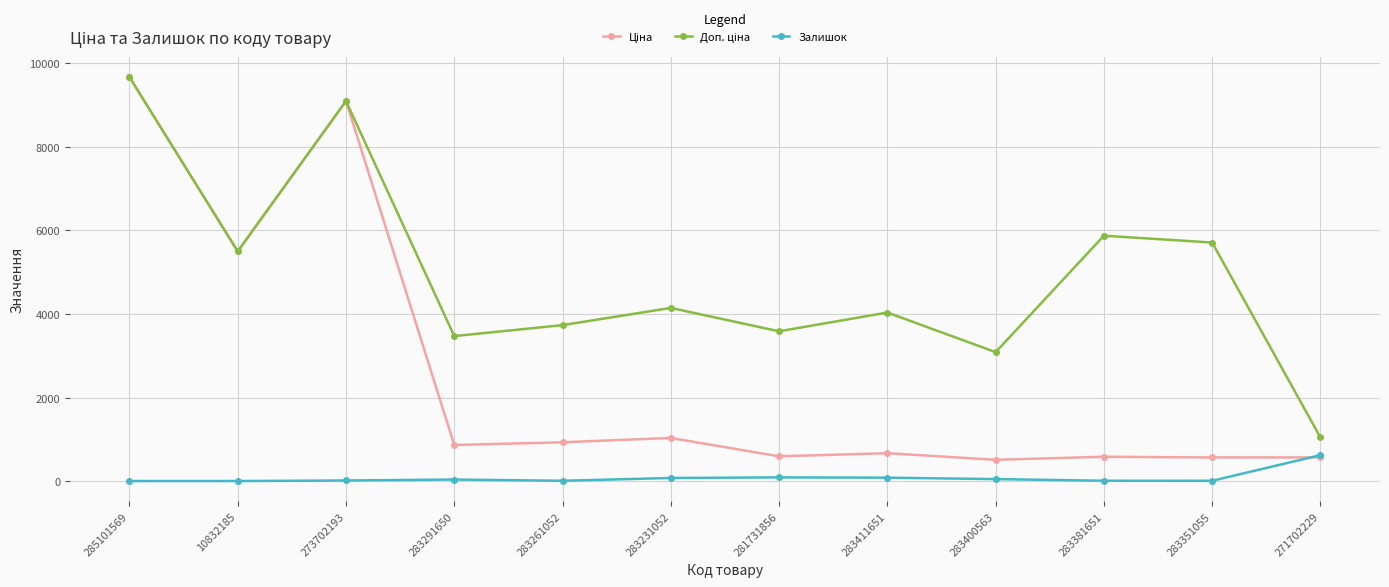

How many series are shown in this chart?

3